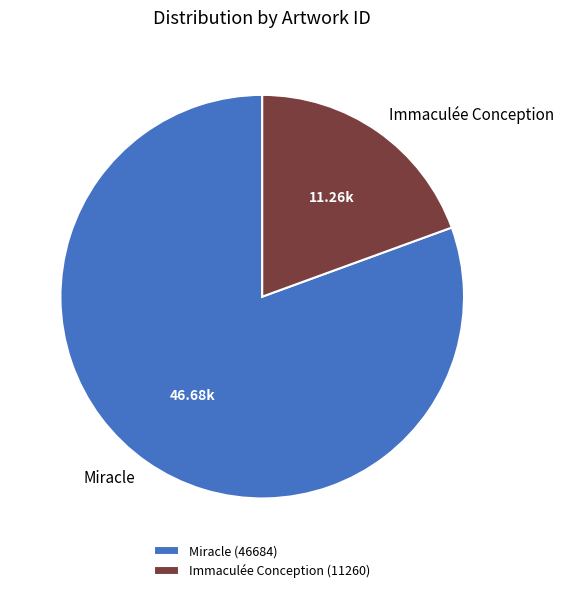

True or false: Miracle accounts for 72% of the total.

False